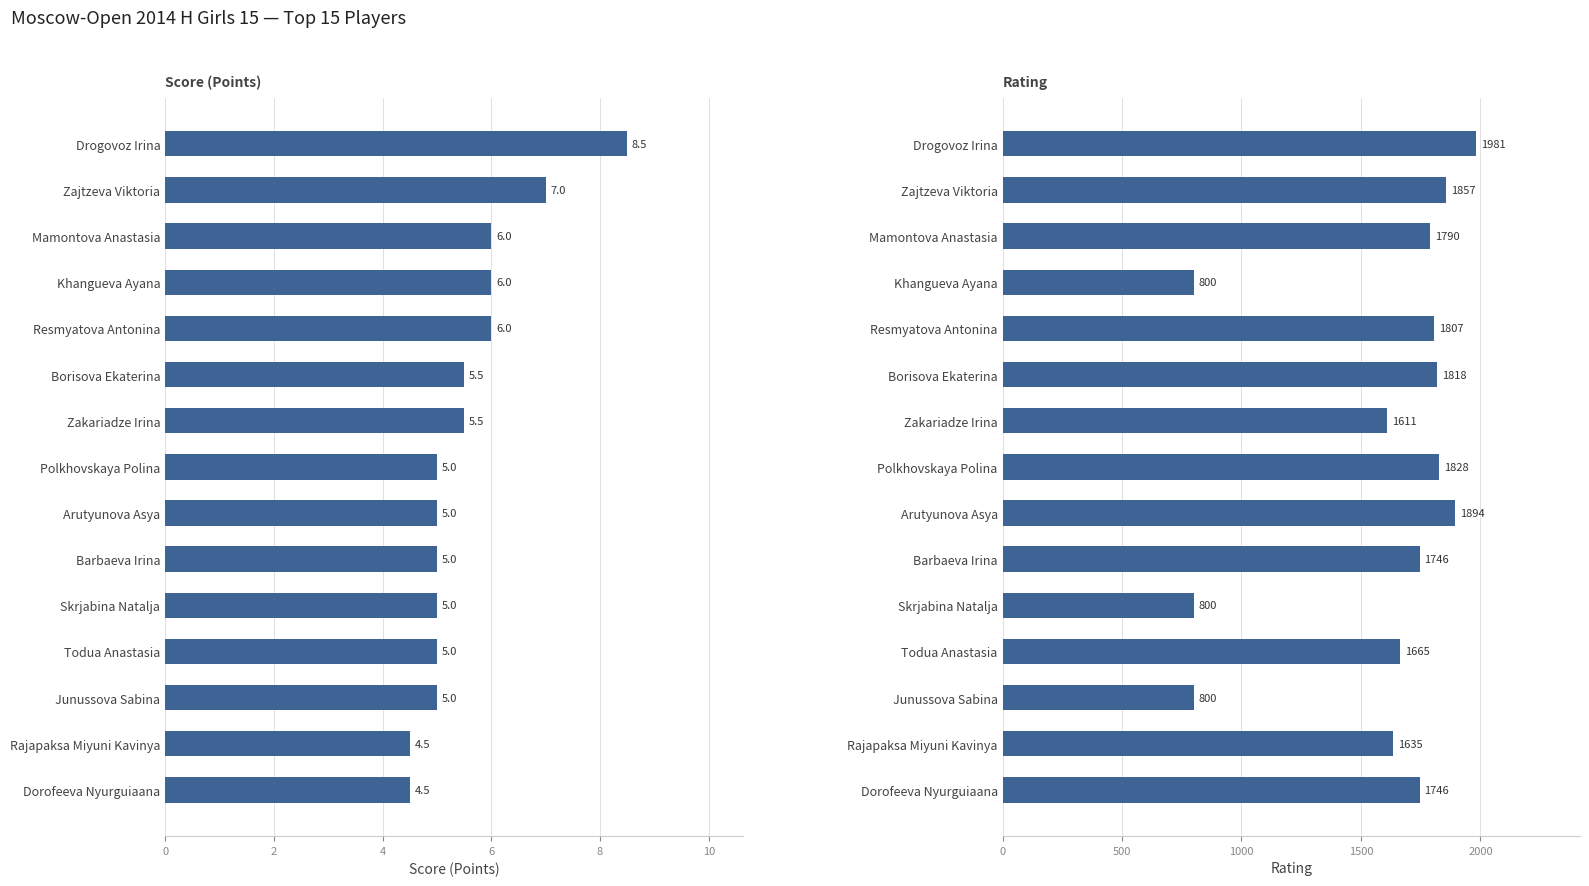

True or false: Rating has a value of 2735.9 at Arutyunova Asya.

False